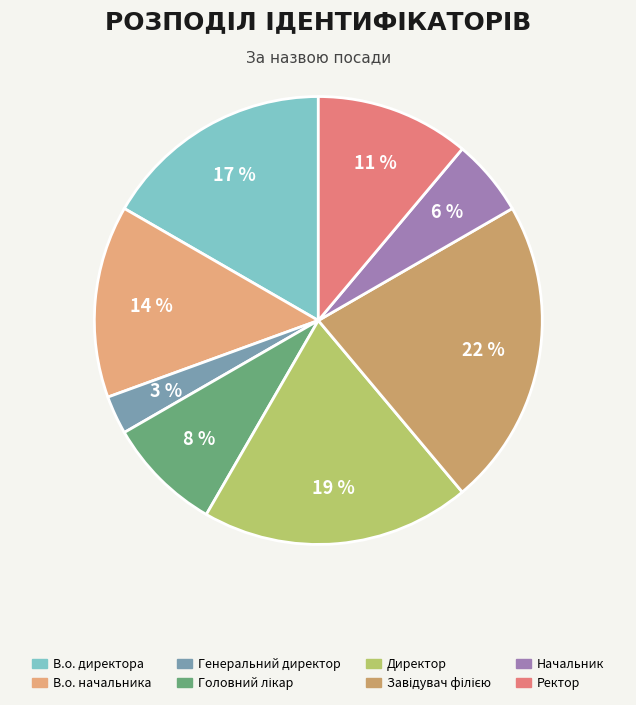

Count the number of slices in the pie.

8